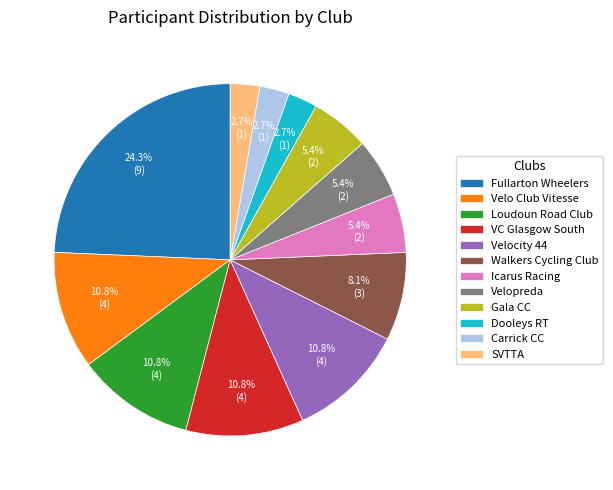

To the nearest percent, what is the difference between the largest and smallest slice percentages?

22%